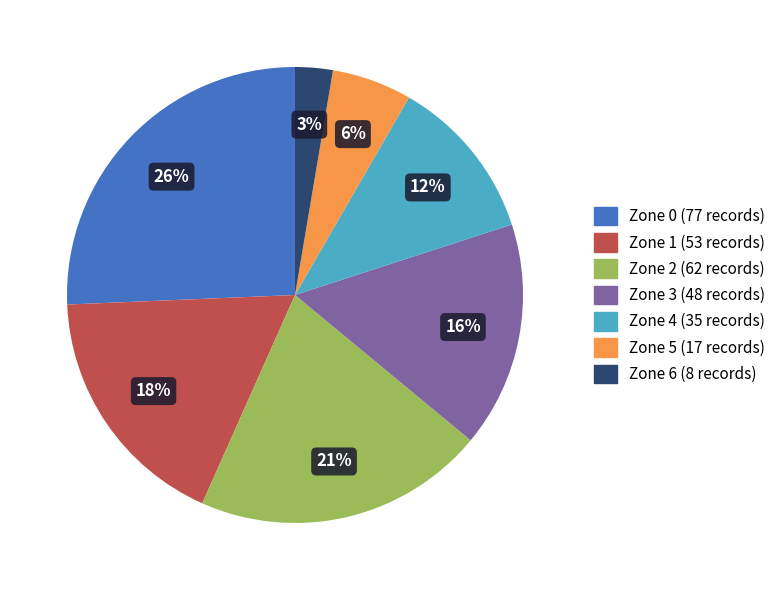

Count the number of slices in the pie.

7